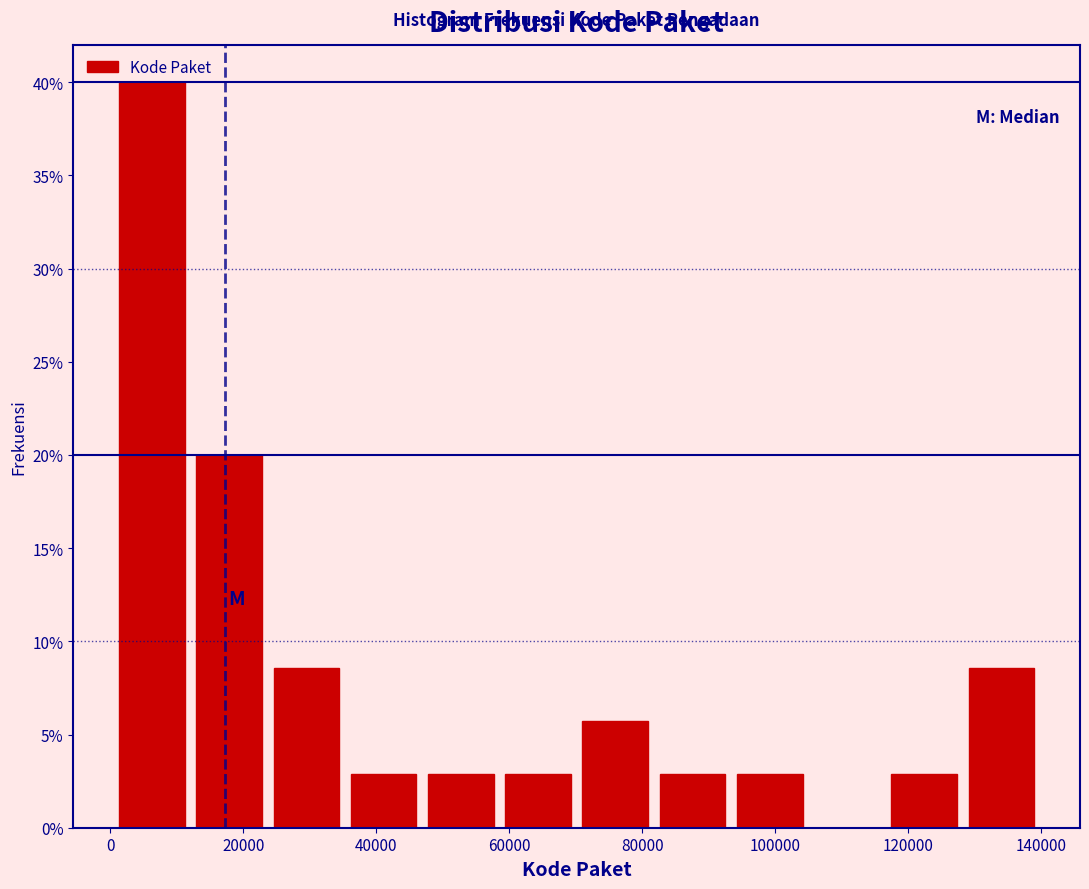

How tall is the bar that spans 46000 to 58000 on the x-axis? Neither the bar edges nor the heights are printed on the chart, so give them approximately, as read against the axes.

3.0